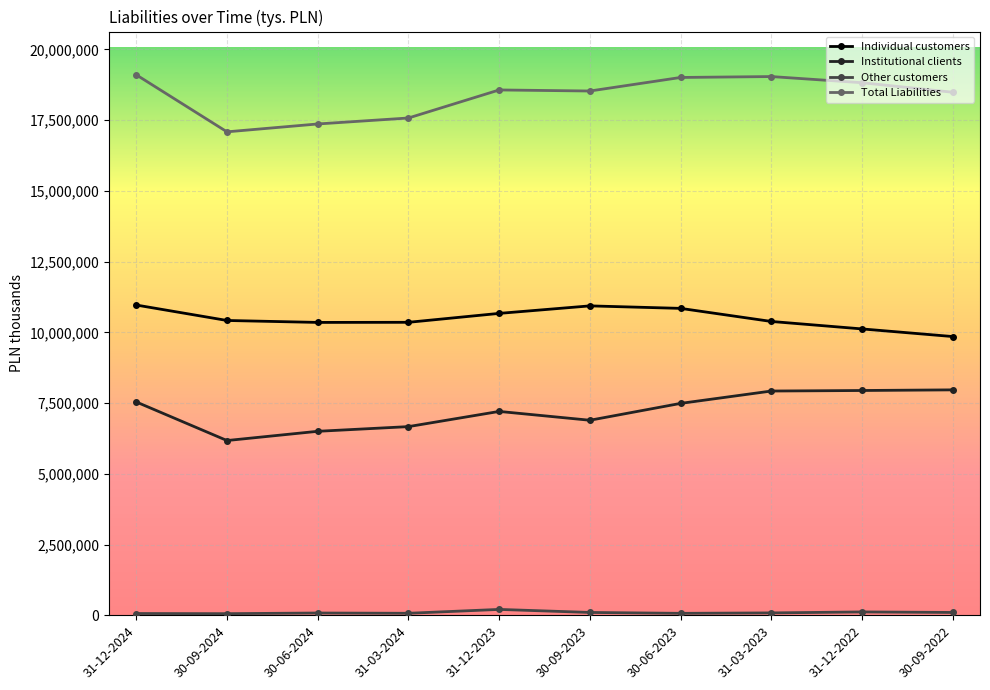

What is the average value of the Individual customers series?

10489138